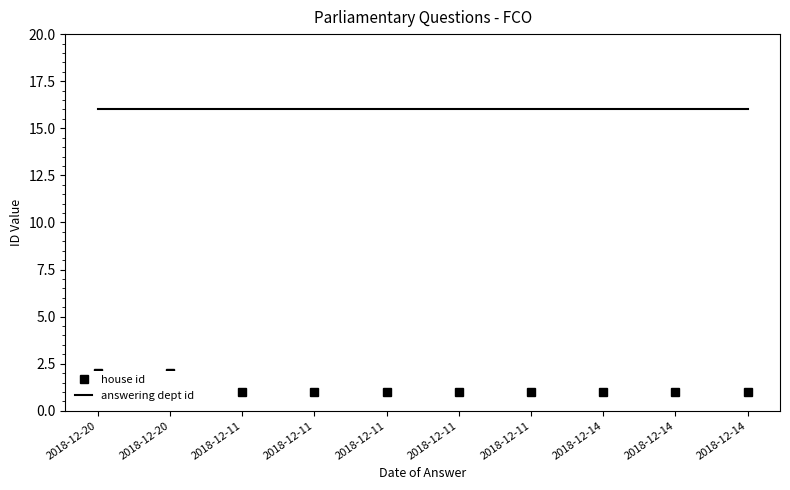

Reading right to left, extract all data points from this chart.

house id: 1	1	1	1	1	1	1	1	2	2
answering dept id: 16	16	16	16	16	16	16	16	16	16